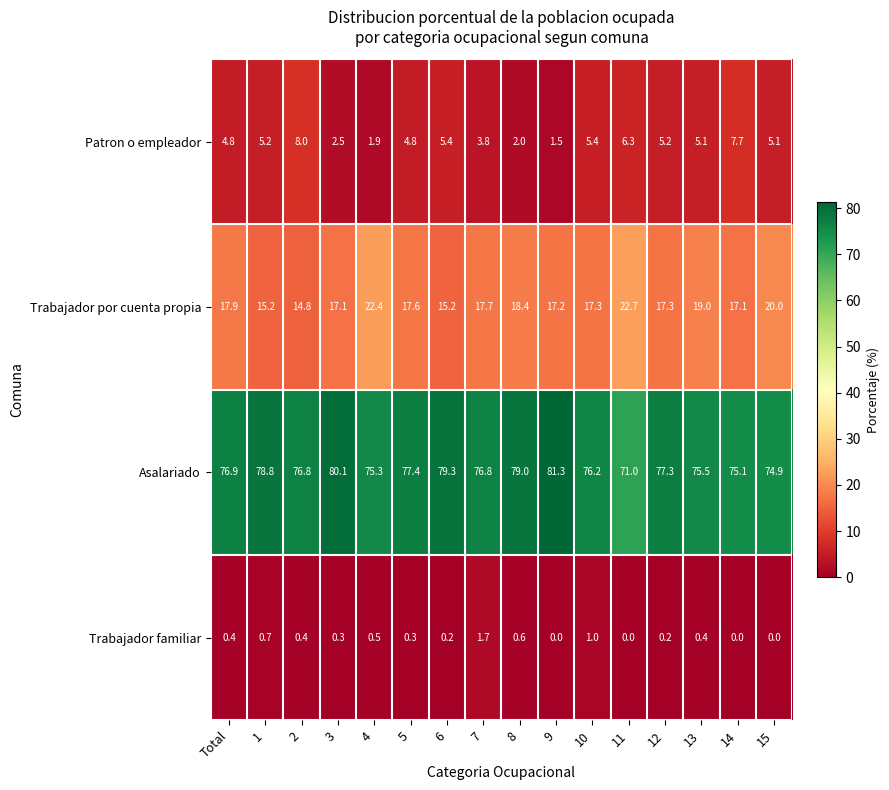

At which label is Asalariado closest to 76?

10